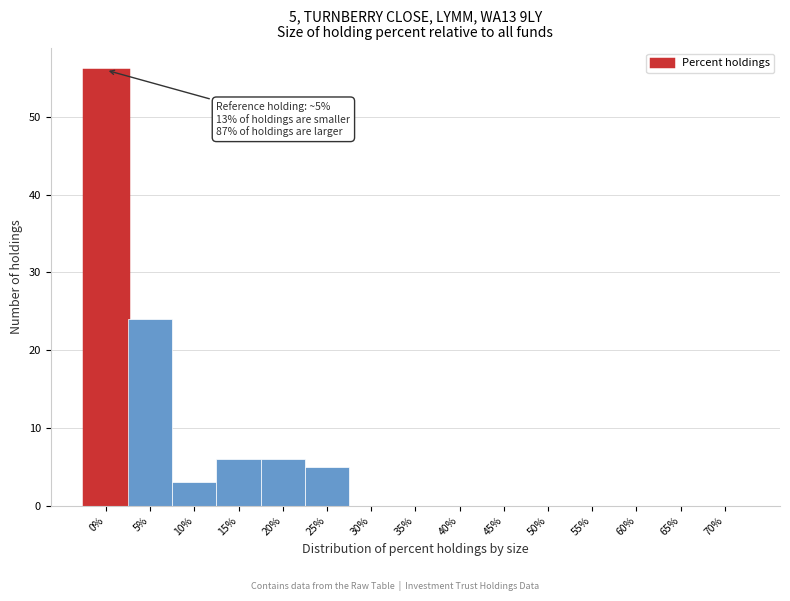

Reading left to right, transcribe all the data shown in this chart.

0%=56	5%=24	10%=3	15%=6	20%=6	25%=5	30%=0	35%=0	40%=0	45%=0	50%=0	55%=0	60%=0	65%=0	70%=0